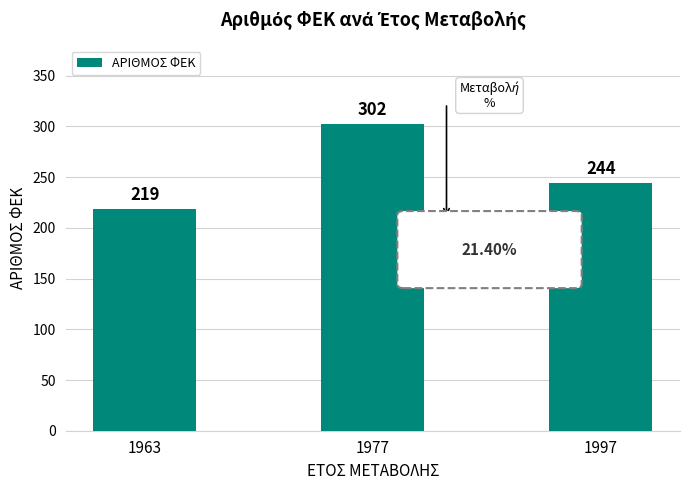

What is the change in value from 1963 to 1997?

+25